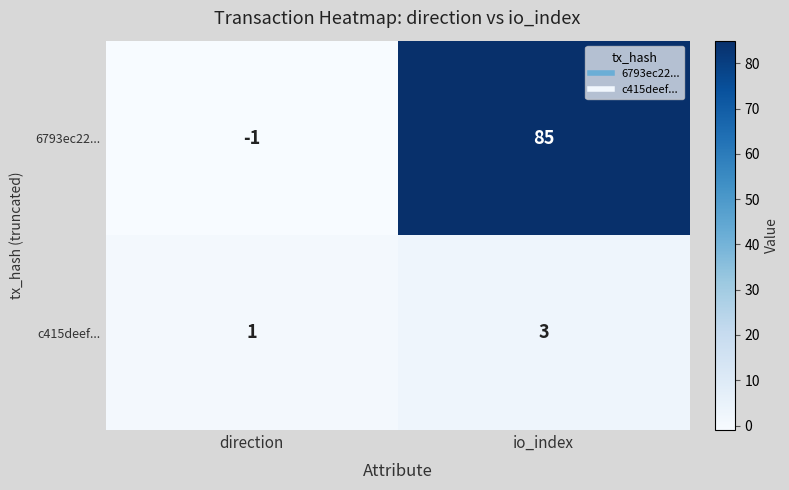

What is the difference between the 6793ec22... values at io_index and direction?

86